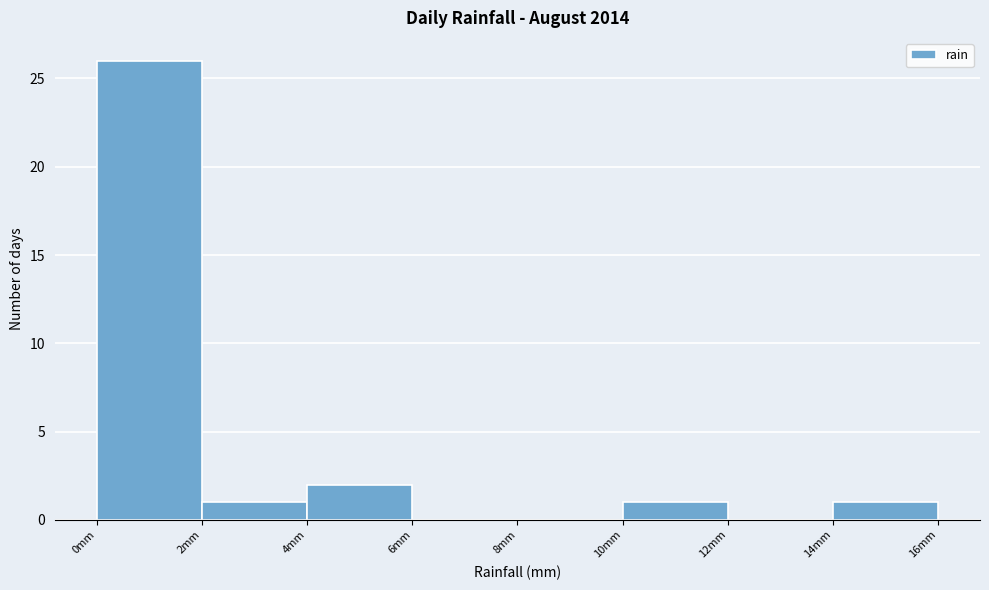

Reading left to right, transcribe this chart: for each bar, give the range it covers on the x-axis and its height. The values are not printed on the chart, so give them approximately, as read against the axis.

0 to 2: 26
2 to 4: 1
4 to 6: 2
6 to 8: 0
8 to 10: 0
10 to 12: 1
12 to 14: 0
14 to 16: 1